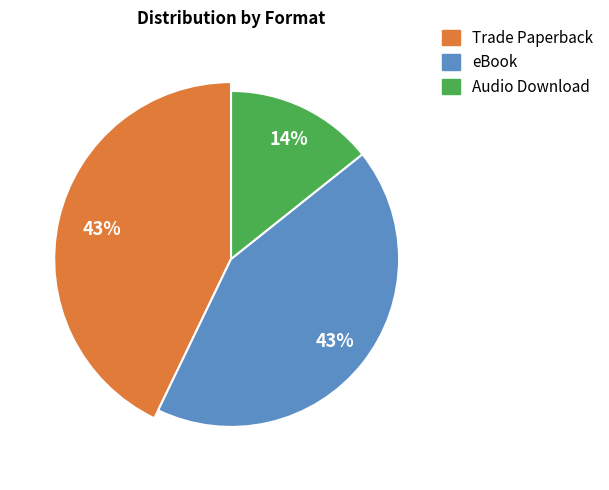

Which category has the smallest portion of the pie?

Audio Download